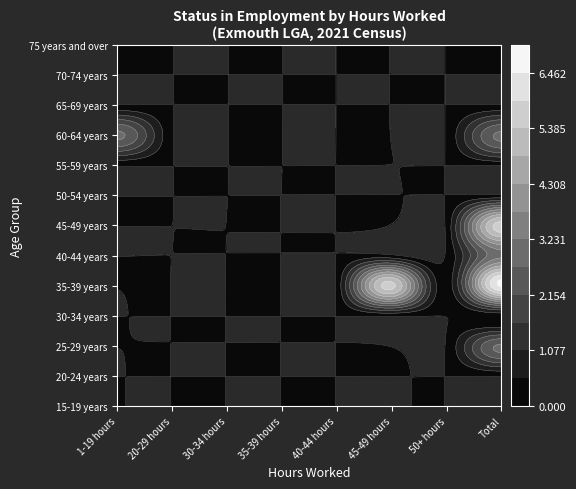

Which series has the largest total across all categories?

35-39 years